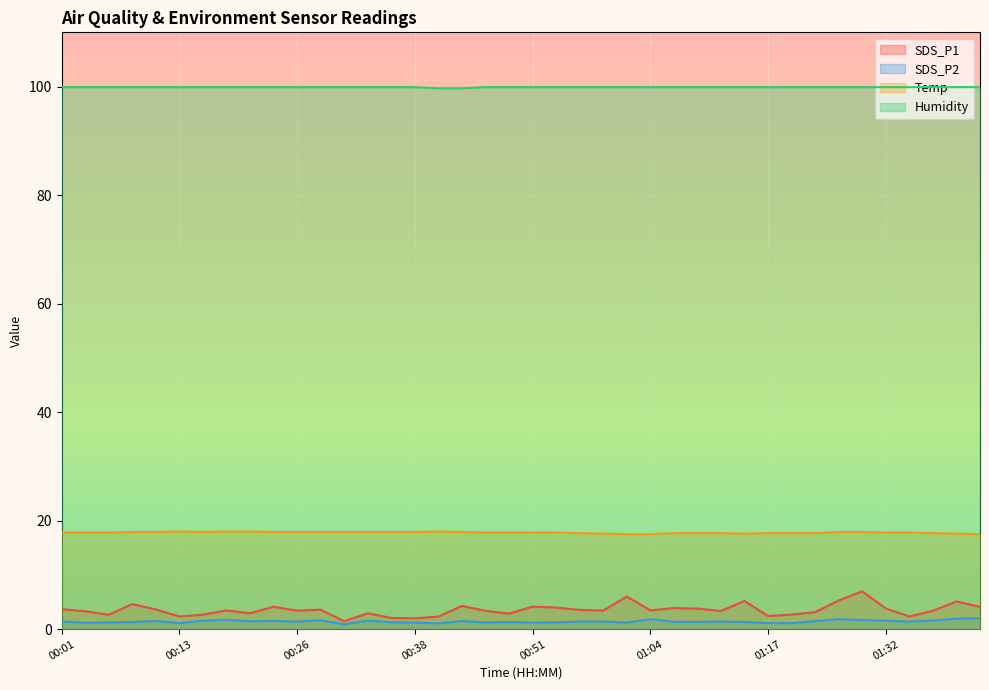

What is the lowest value of the SDS_P1 series?

1.4